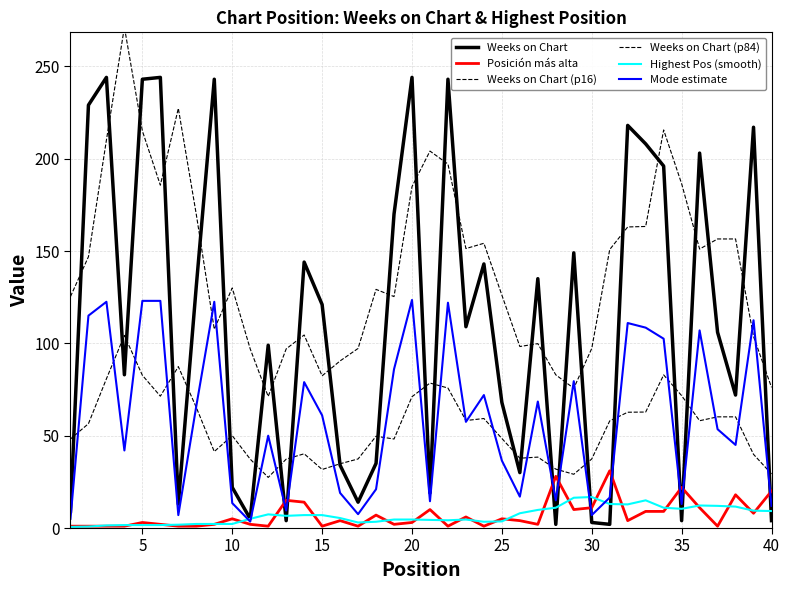

How many lines are shown in the chart?

6